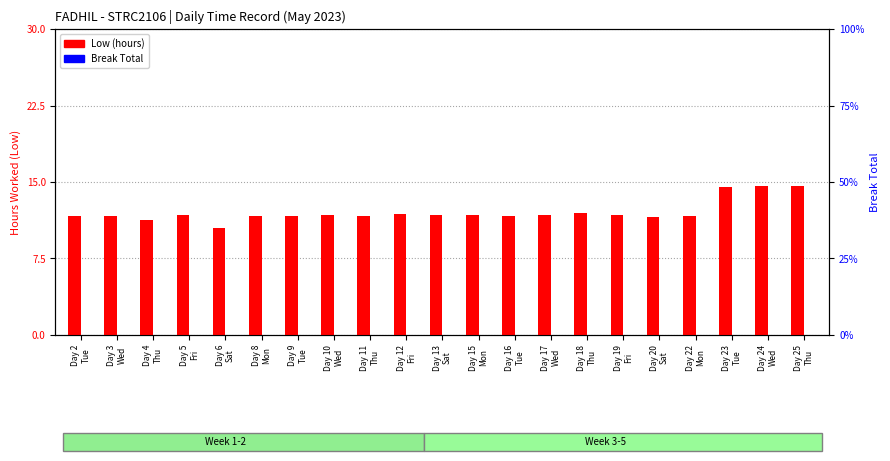

What is the maximum value shown in the chart?

14.6